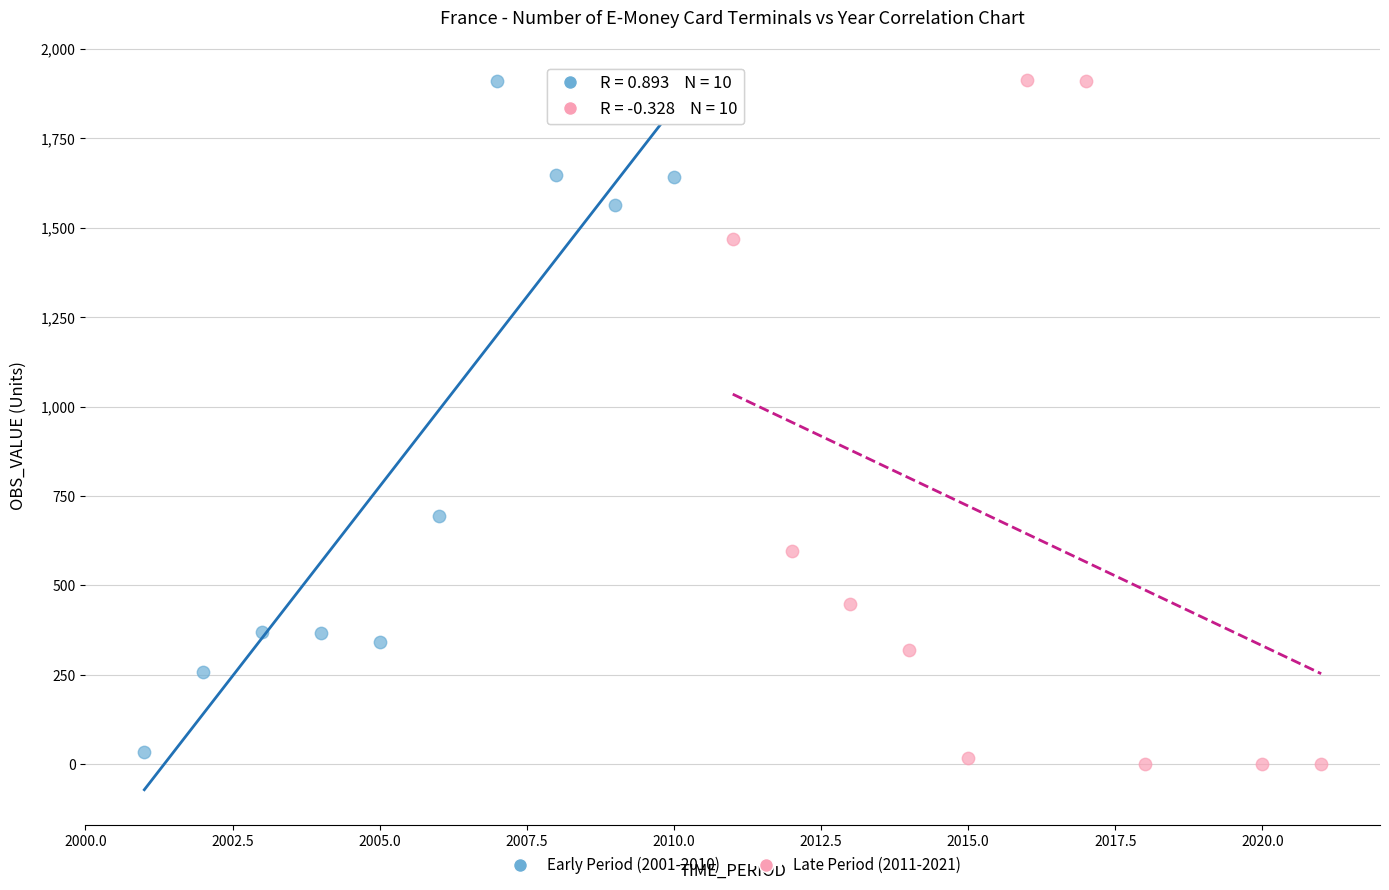

Which series contains the lowest Y value?

Late Period (2011-2021)